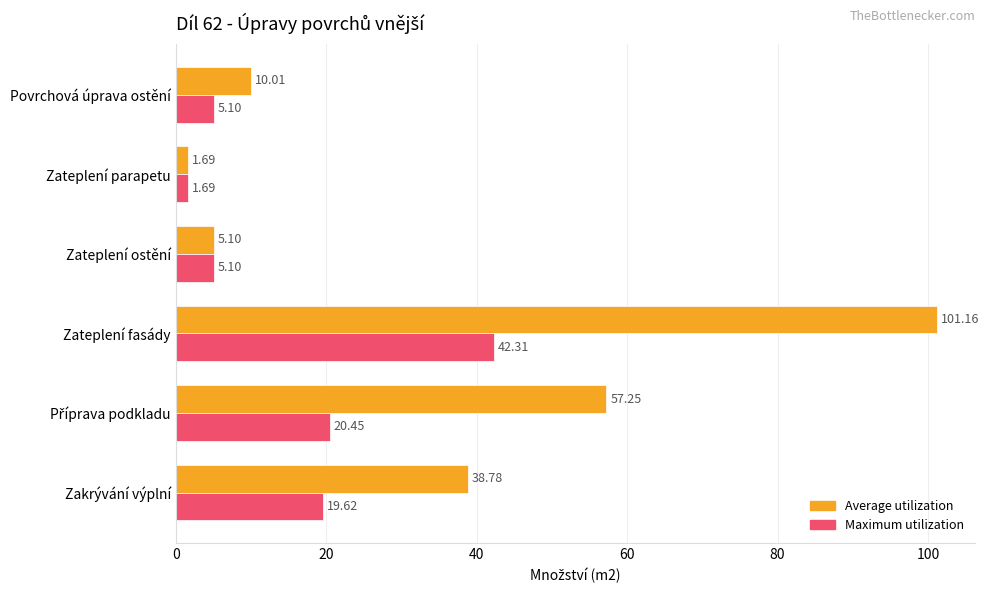

What are all the series names shown in the legend?

Average utilization, Maximum utilization